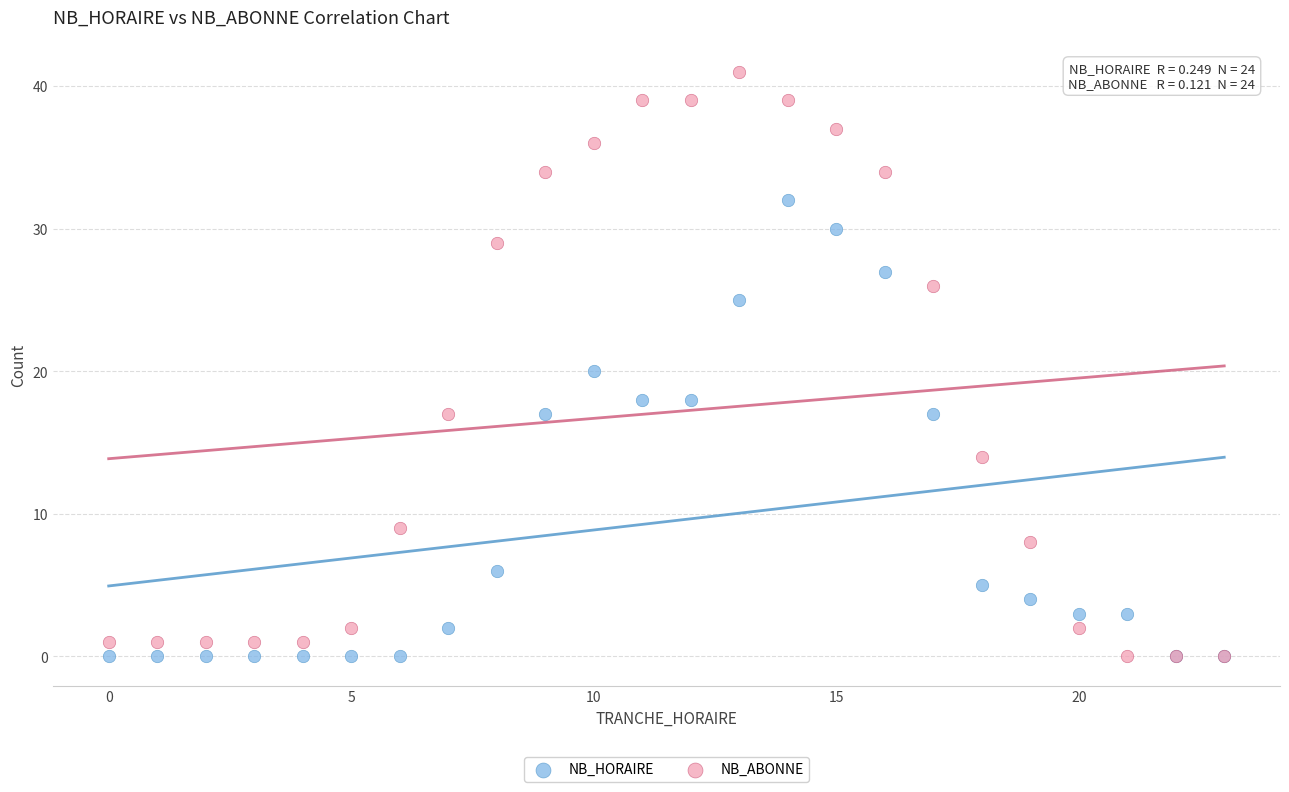

Which series has the widest spread of Y values?

NB_ABONNE